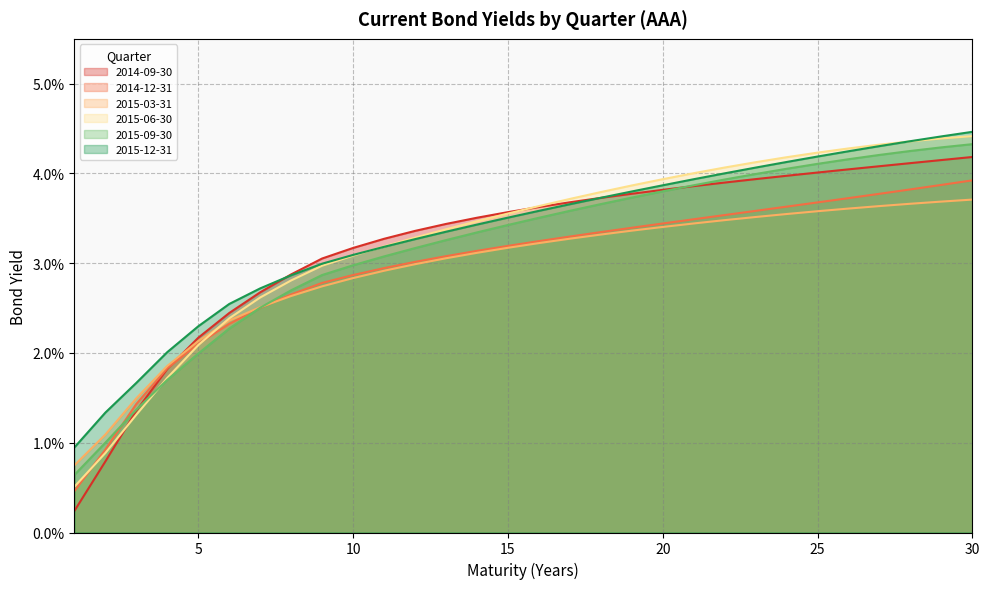

Is the value of 2015-06-30 at 25 greater than the value of 2014-12-31 at 28?

Yes